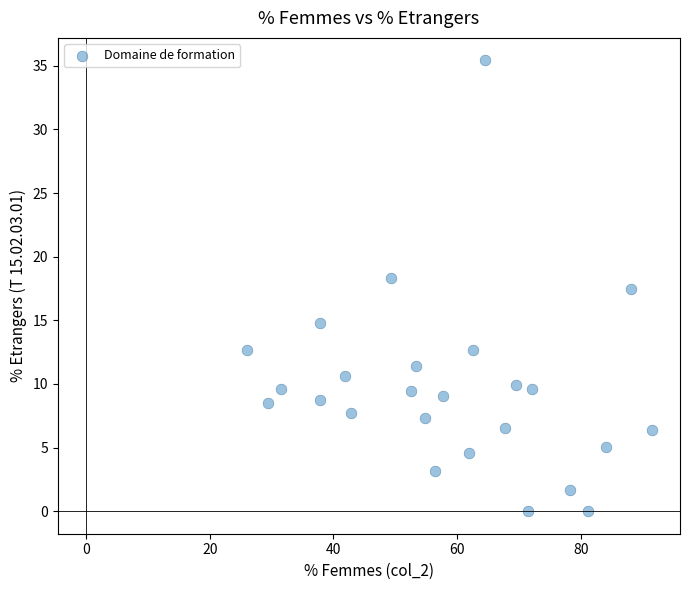

What Y value in the scatter plot is closest to 17?

17.5